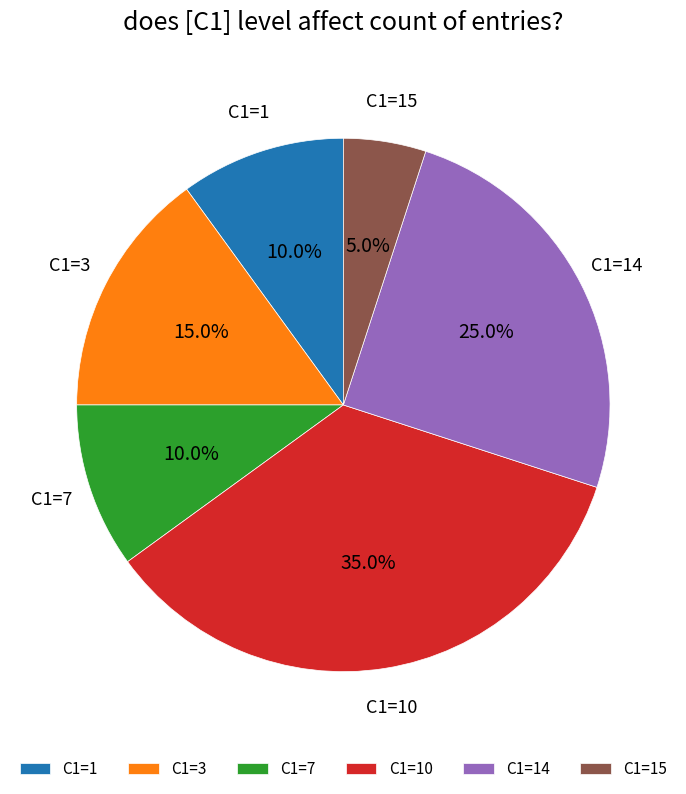

Does any single category account for the majority?

No